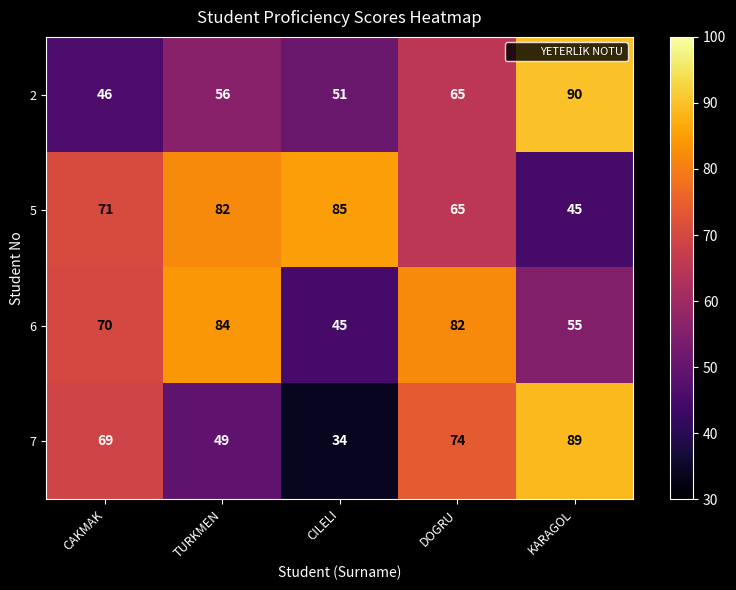

What is the greatest value displayed?

90